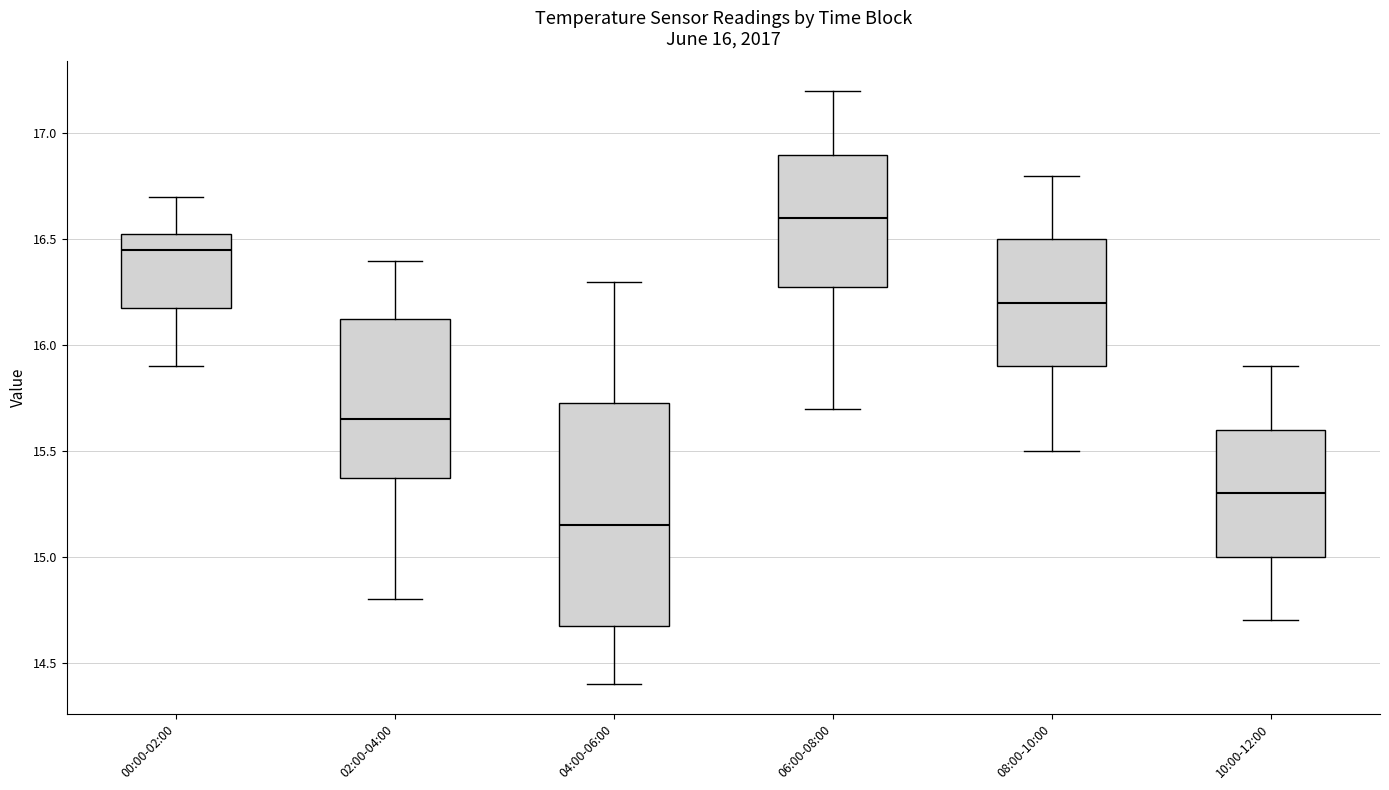

Comparing the boxes themselves (not the whiskers), which one is the tallest?

04:00-06:00